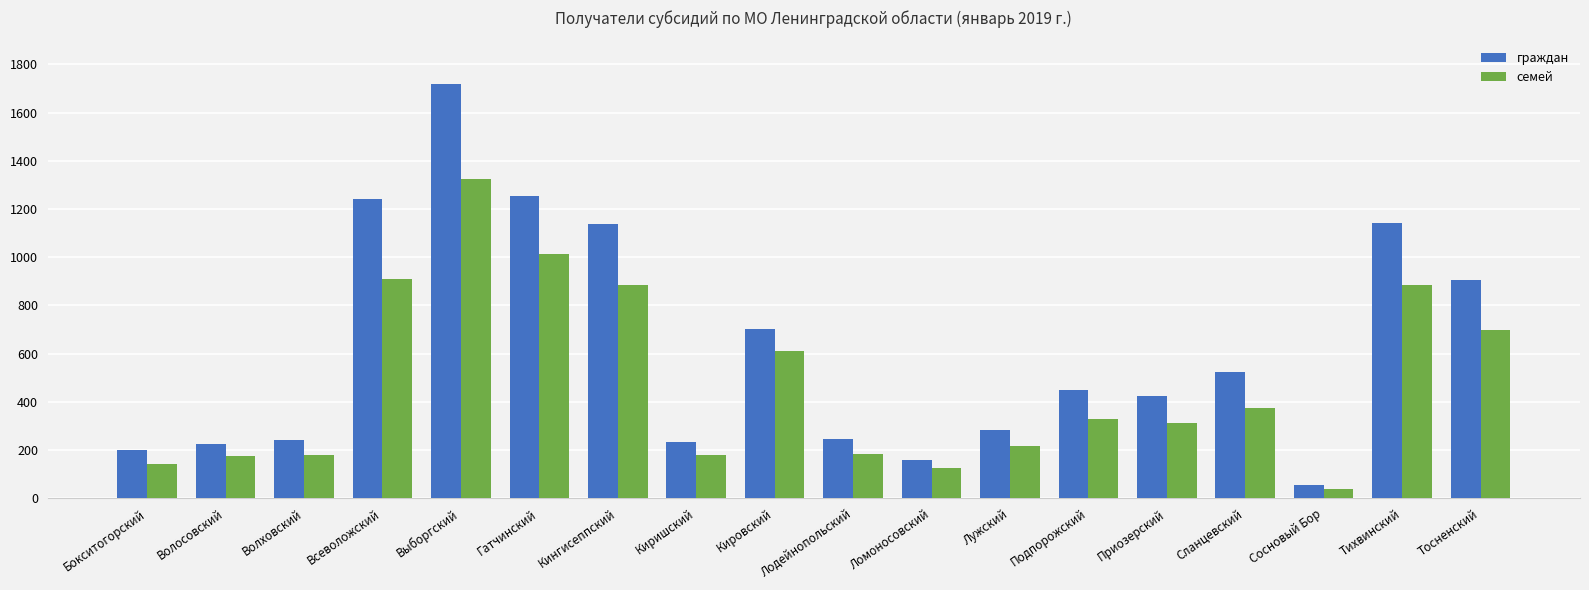

Which series changed the most between Всеволожский and Ломоносовский?

граждан